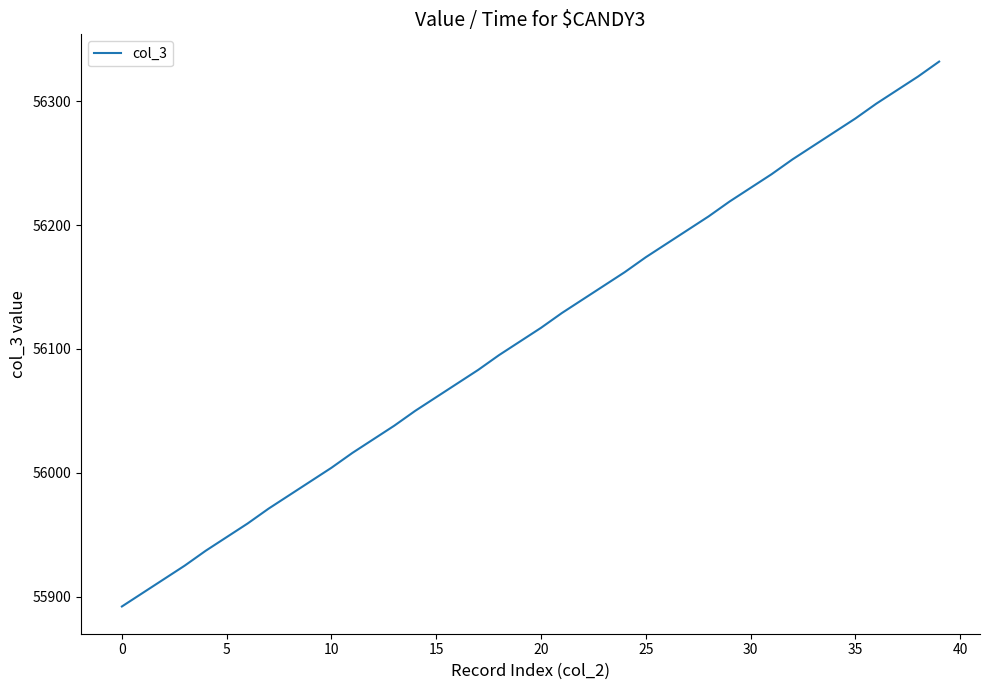

True or false: the data has more than 0 interior local peaks.

False